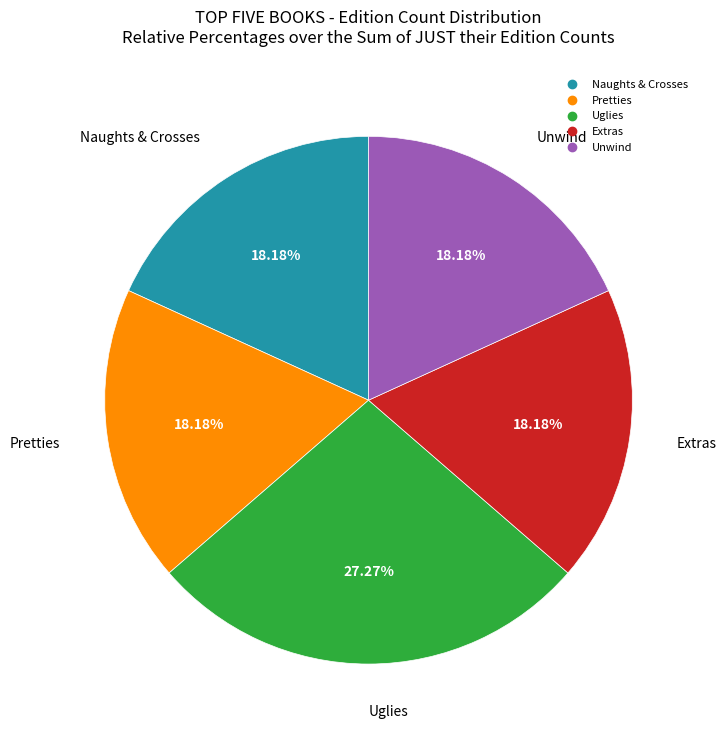

To the nearest percent, what portion does Pretties represent?

18%